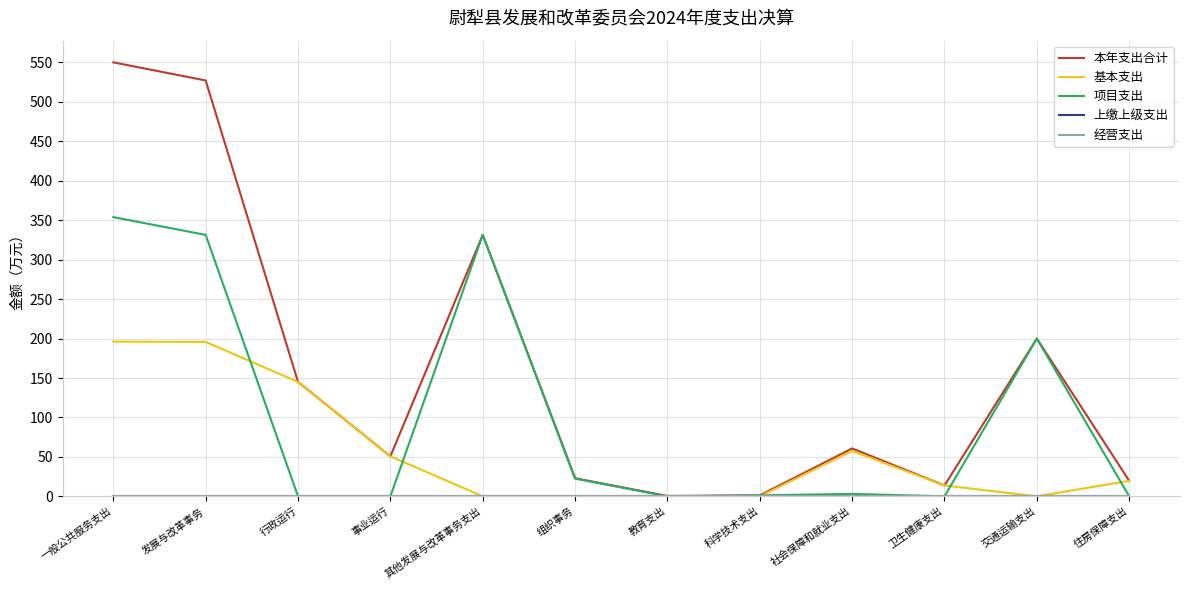

Does the chart have visible grid lines?

Yes